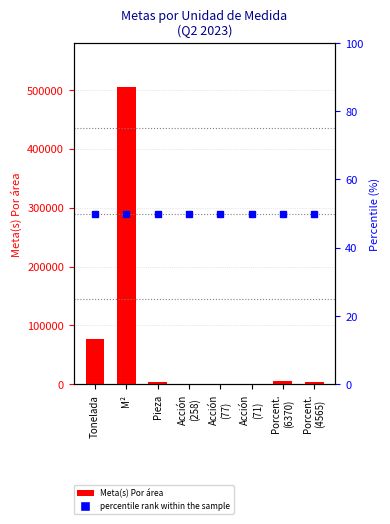

What value does the data have at Acción
(258)?

258.0